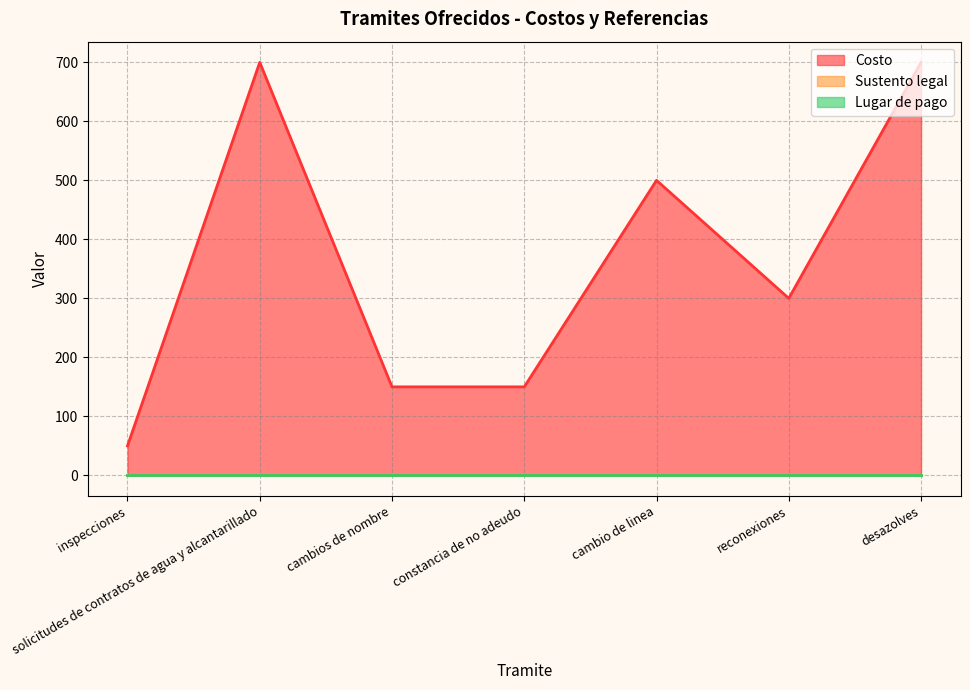

At which label is Sustento legal closest to 1?

inspecciones